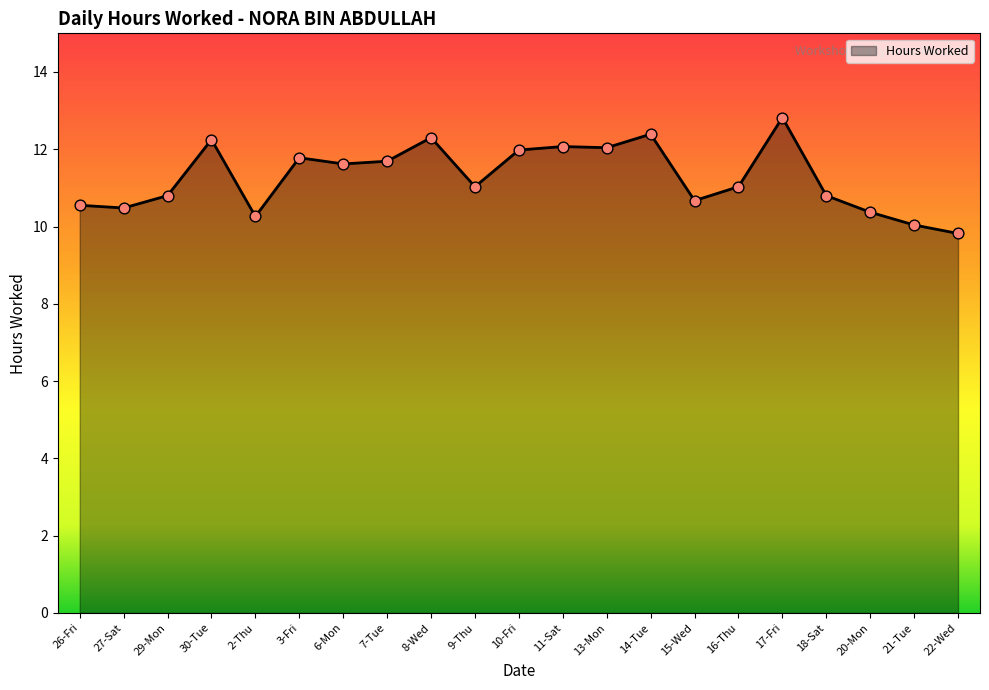

Approximately how many times larger is the value at 29-Mon compared to 6-Mon?

0.9